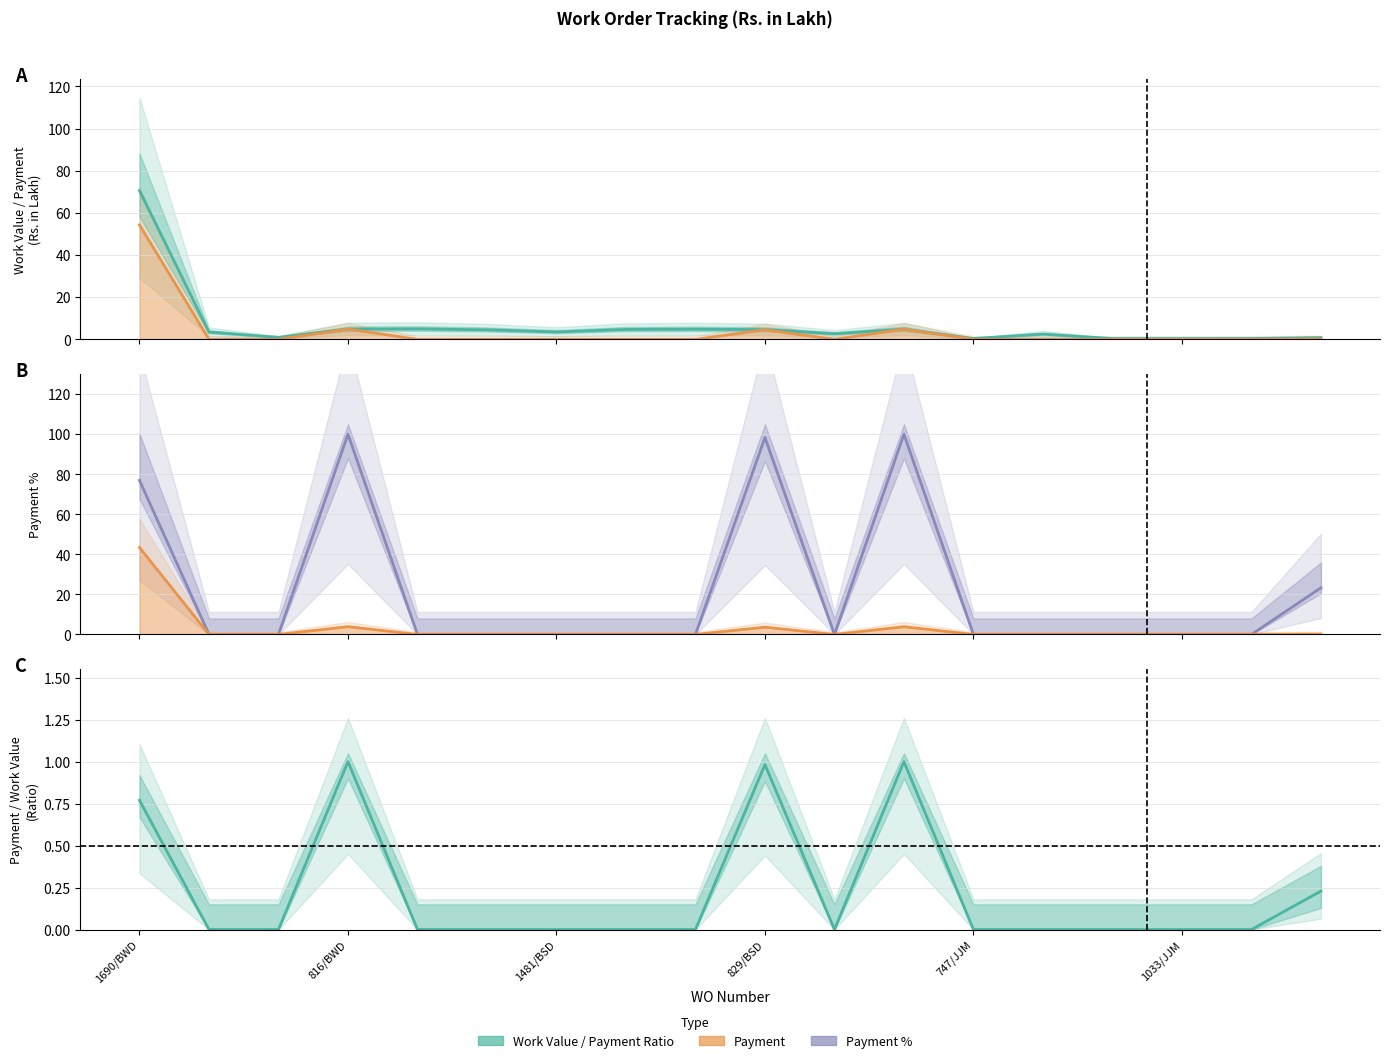

Which series changed the most between 11 and 15?

Payment %